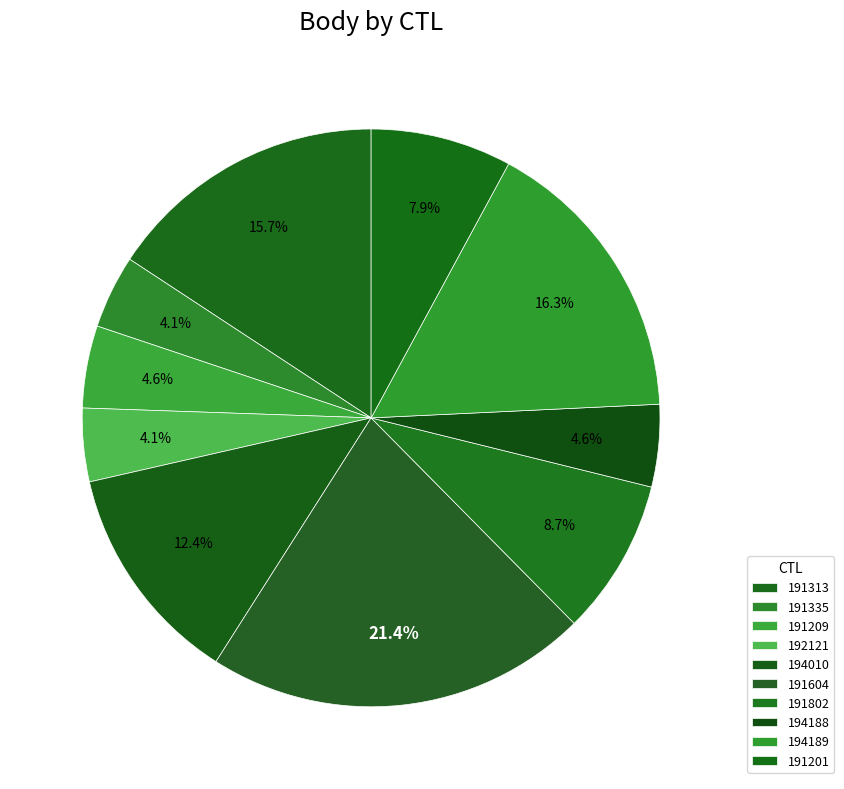

Between 194188 and 191604, which is larger?

191604